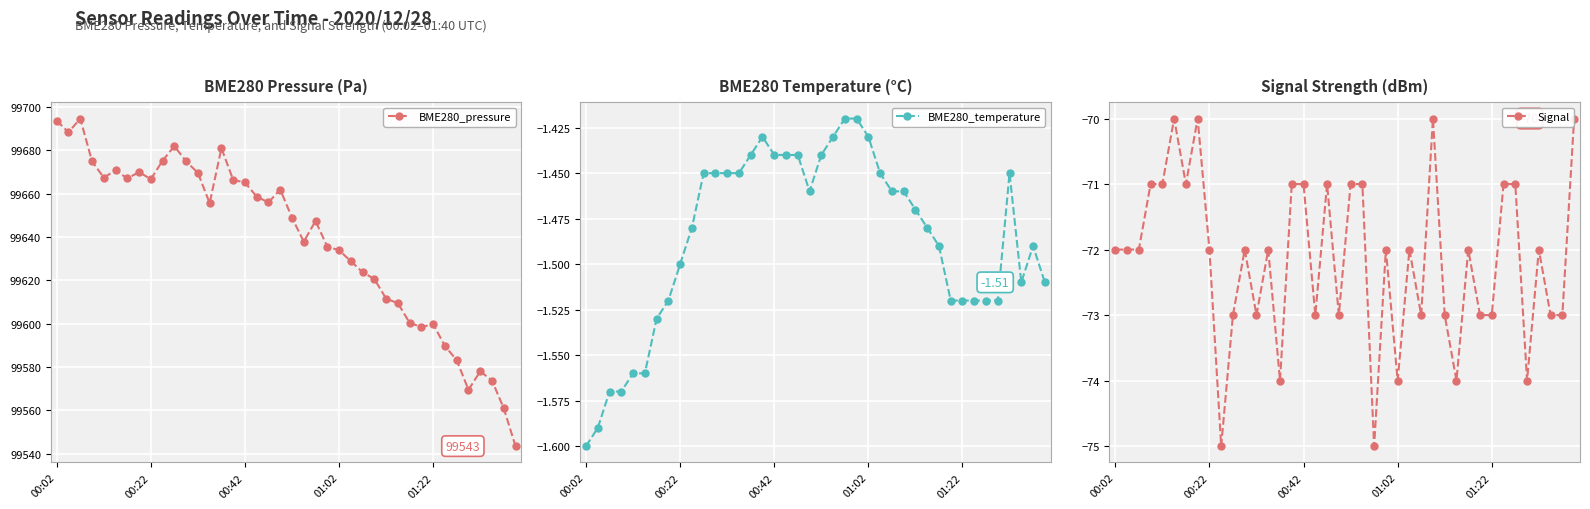

What is the minimum value for BME280_pressure?

99543.5